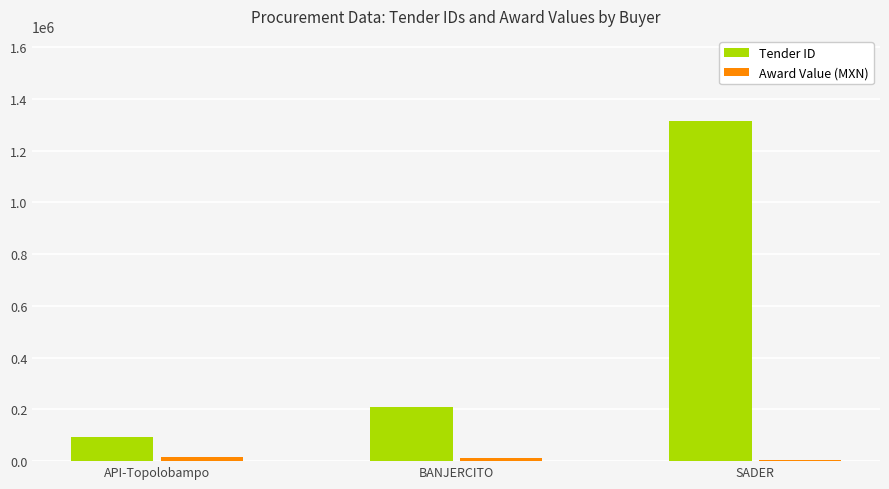

How many series are shown in this chart?

2